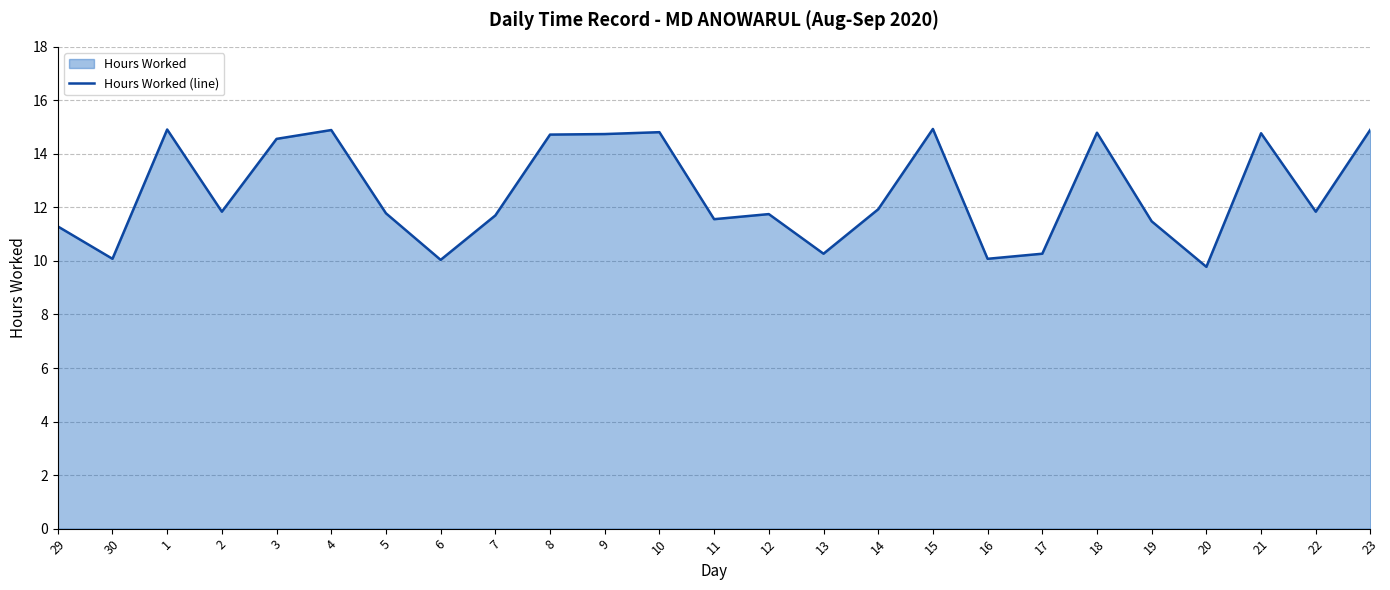

True or false: there are more than 0 points higher than both neighbors.

True